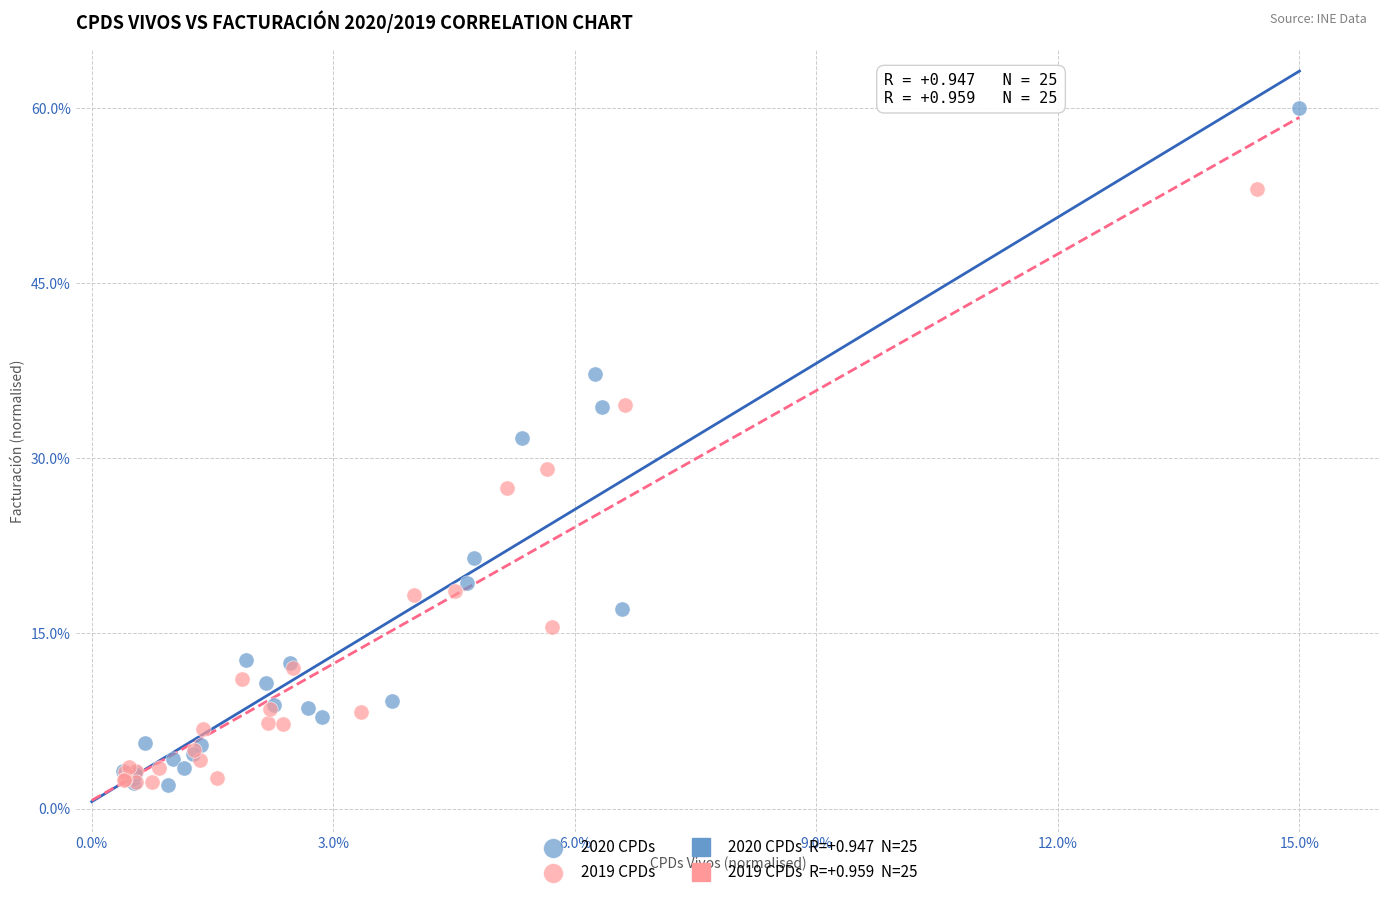

Which series reaches the maximum Y coordinate?

2020 CPDs